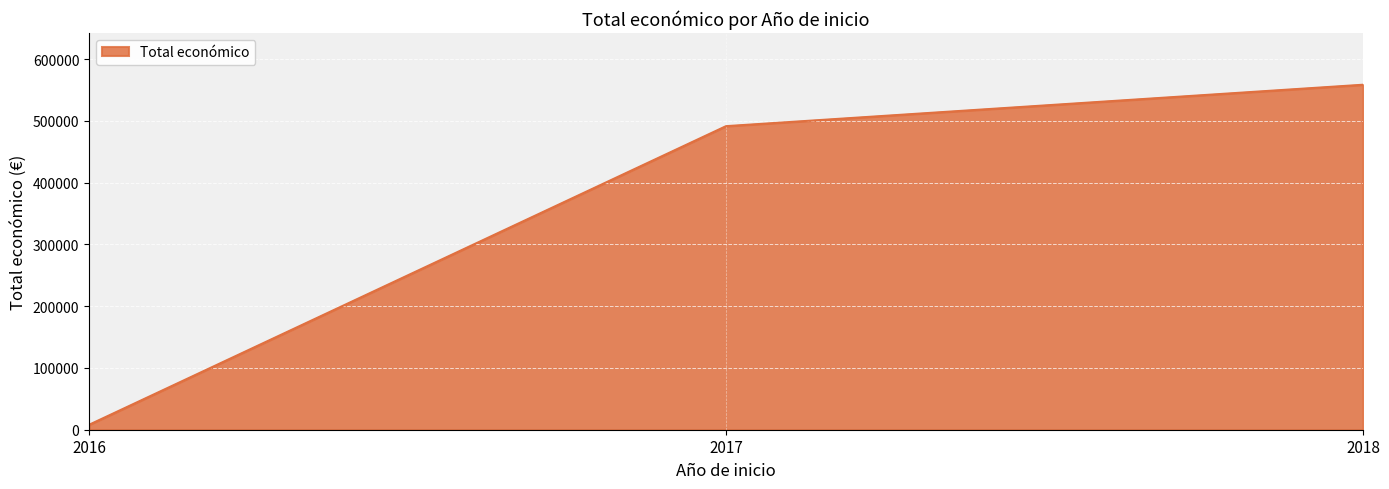

What is the smallest value displayed?

7980